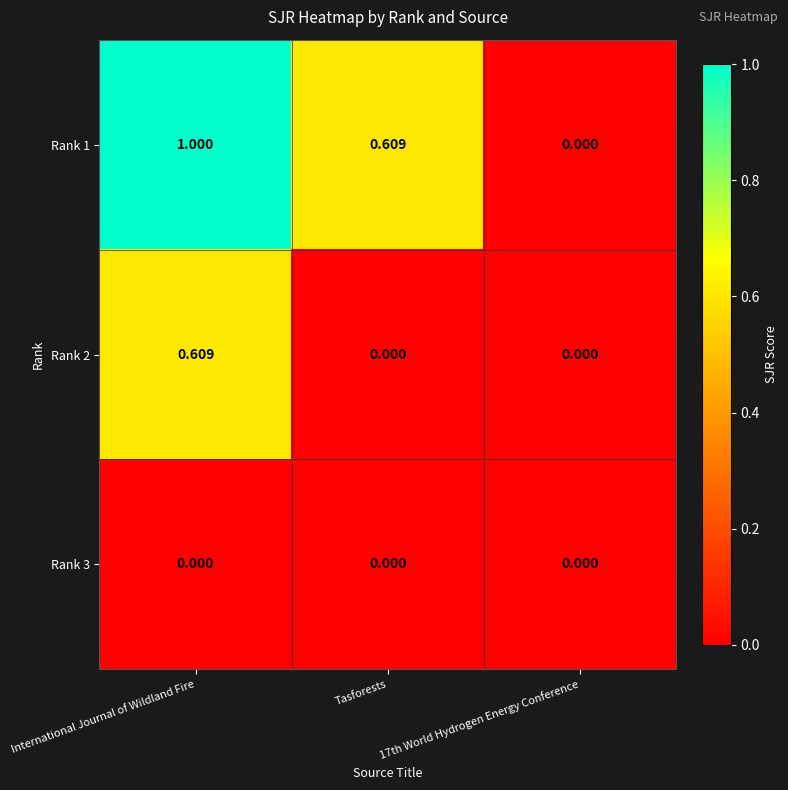

At which category is the sum across all series the highest?

International Journal of Wildland Fire